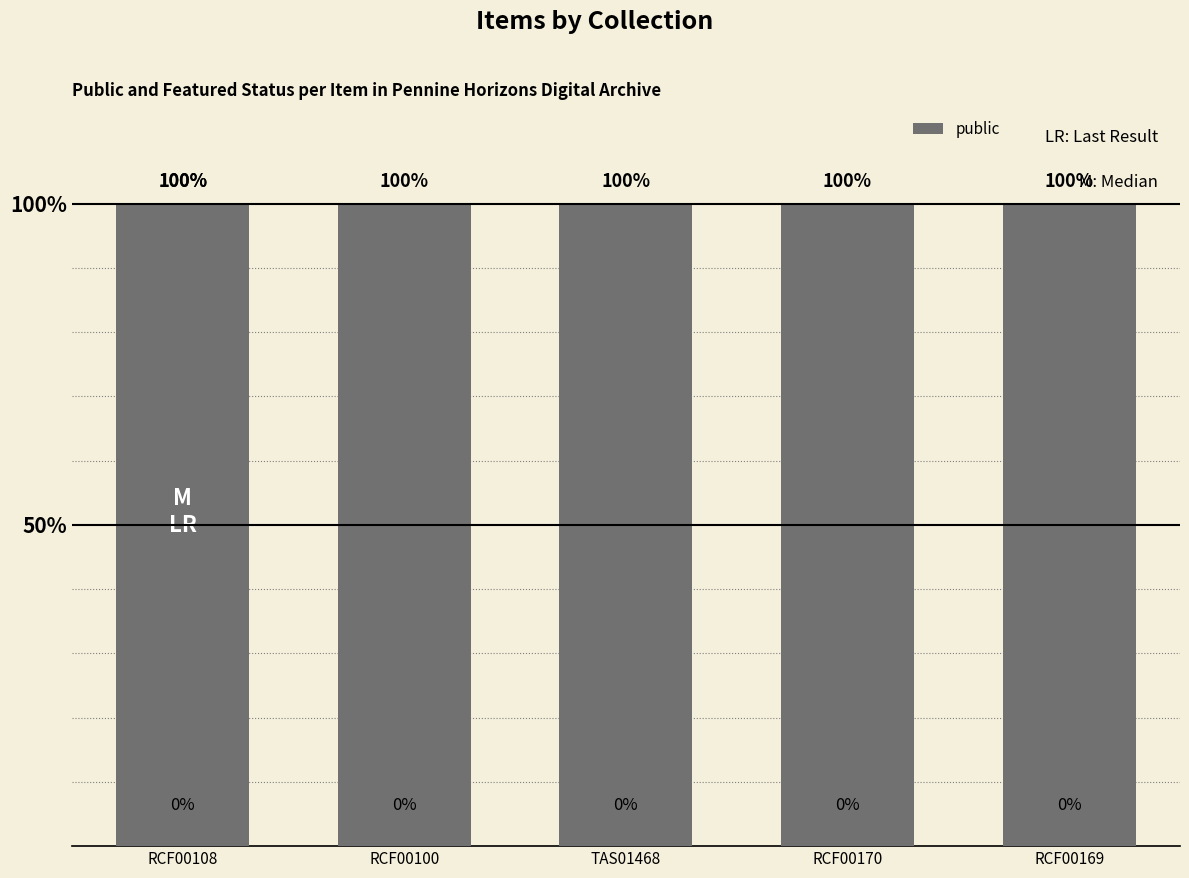

At how many categories does at least one series exceed 0?

5